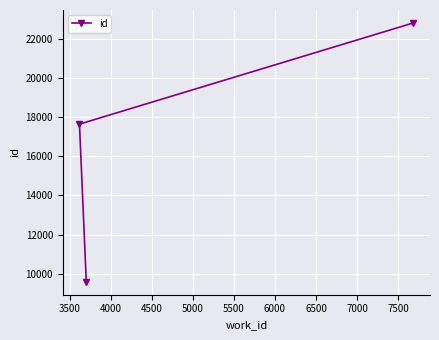

What is the maximum value shown in the chart?

22813